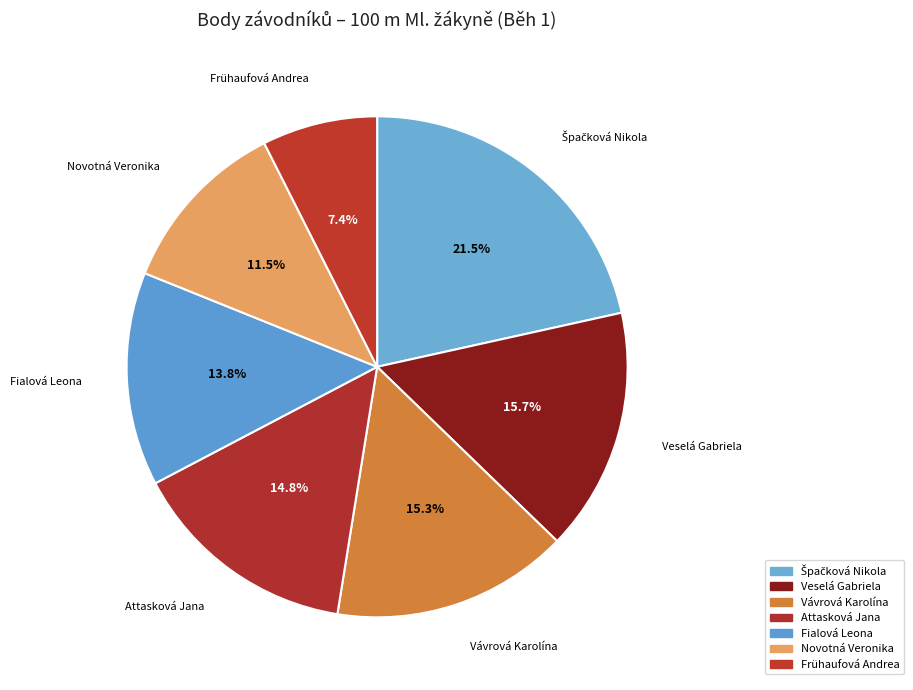

How many segments does this pie chart have?

7